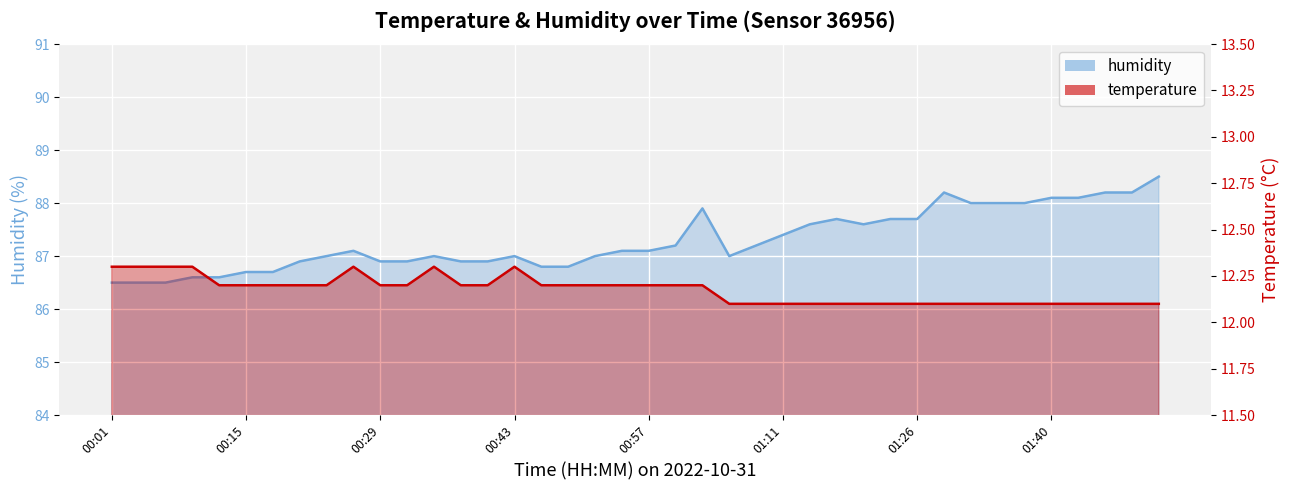

What is the greatest value displayed?

88.5